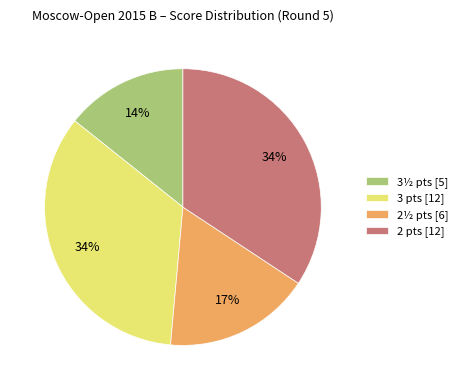

Does 2 pts [12] account for over 50% of the chart?

No